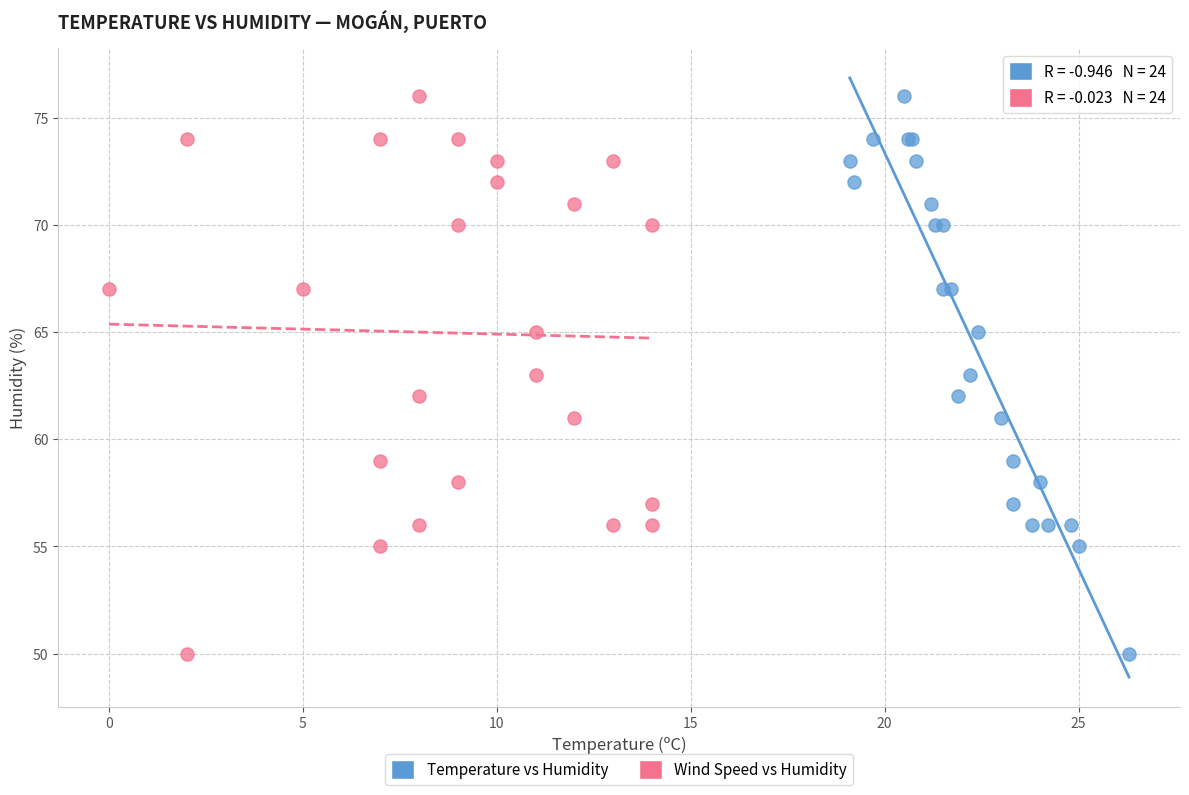

What are all the series names shown in the legend?

Temperature vs Humidity, Wind Speed vs Humidity